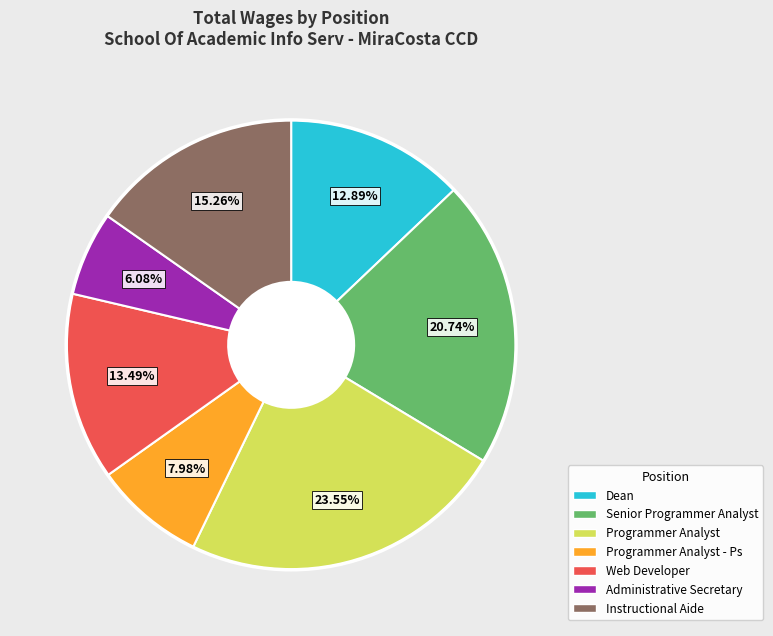

Is there a majority slice in this chart?

No